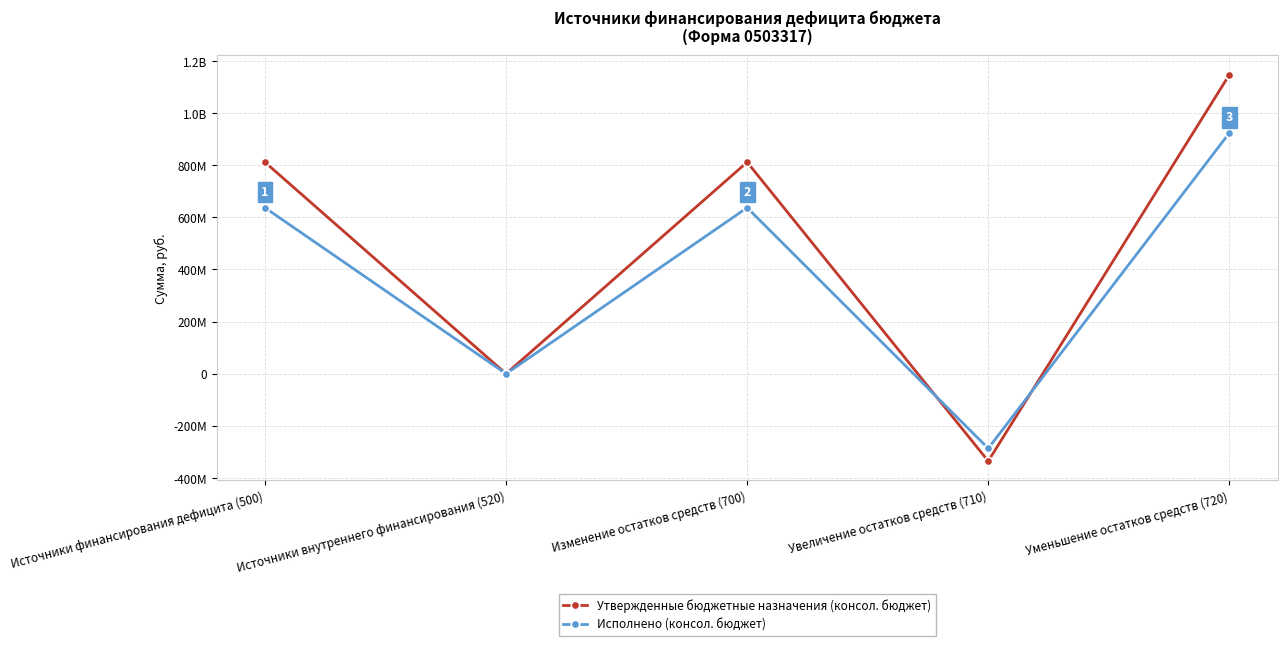

At which category does Утвержденные бюджетные назначения (консол. бюджет) reach its first local valley?

Источники внутреннего финансирования (520)